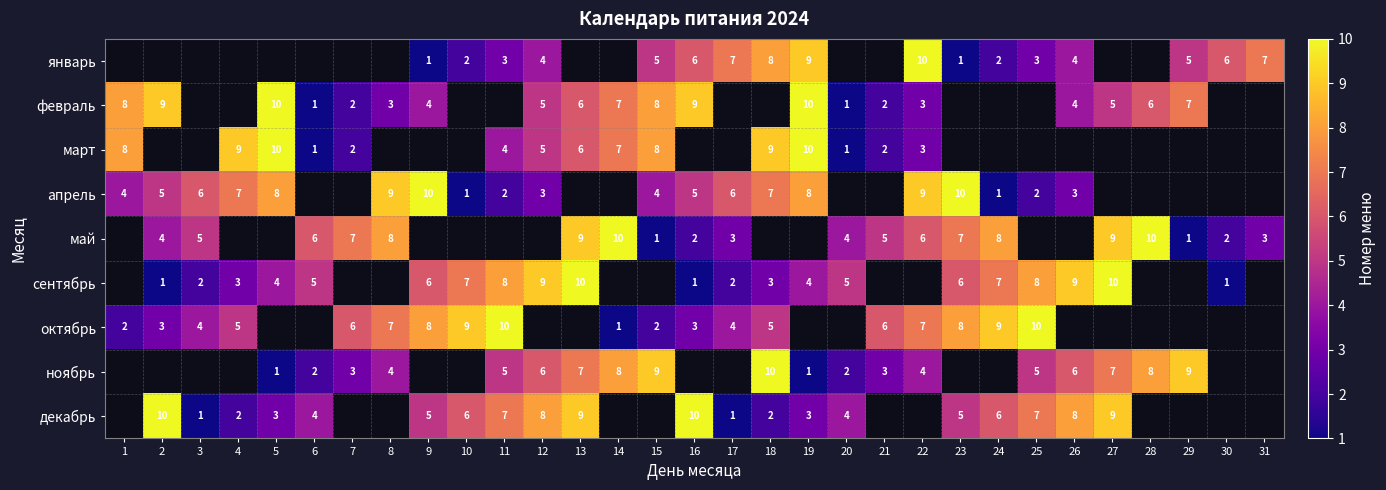

The value of май at 7 is 10. True or false?

False